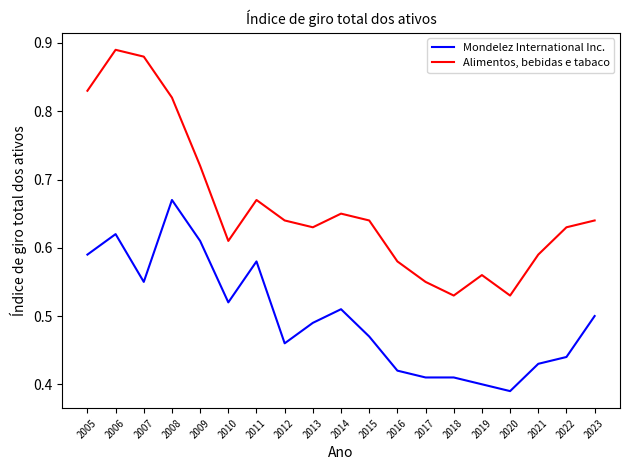

Is the value of Alimentos, bebidas e tabaco at 2008 greater than the value of Mondelez International Inc. at 2005?

Yes